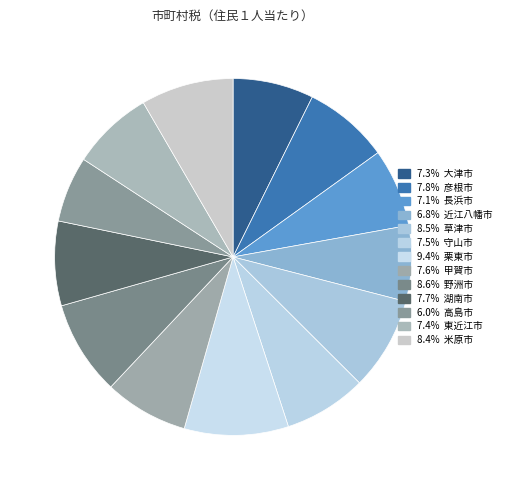

Which category has the biggest portion of the pie?

栗東市